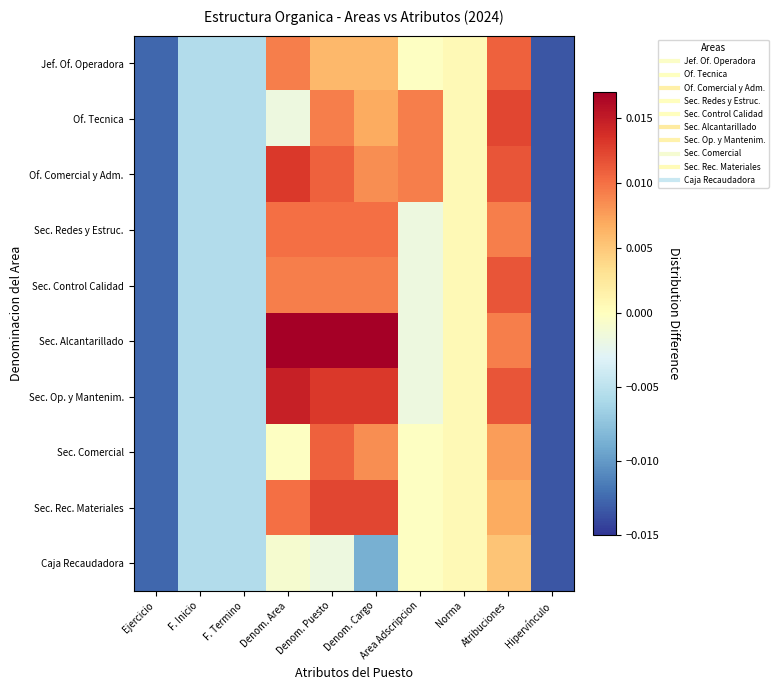

At how many categories does at least one series exceed 0?

6